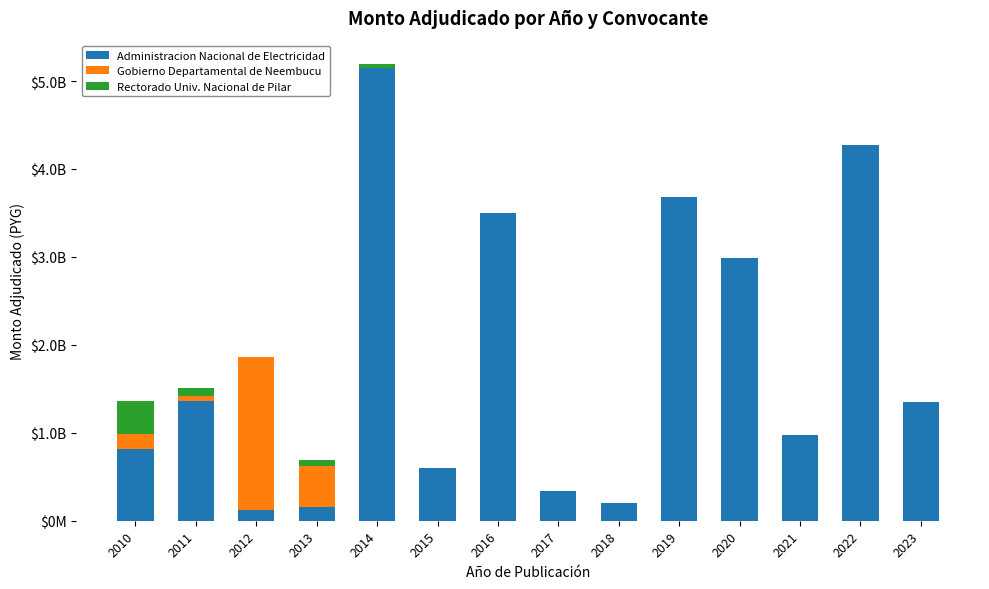

Between 2017 and 2022, which series saw the biggest shift?

Administracion Nacional de Electricidad